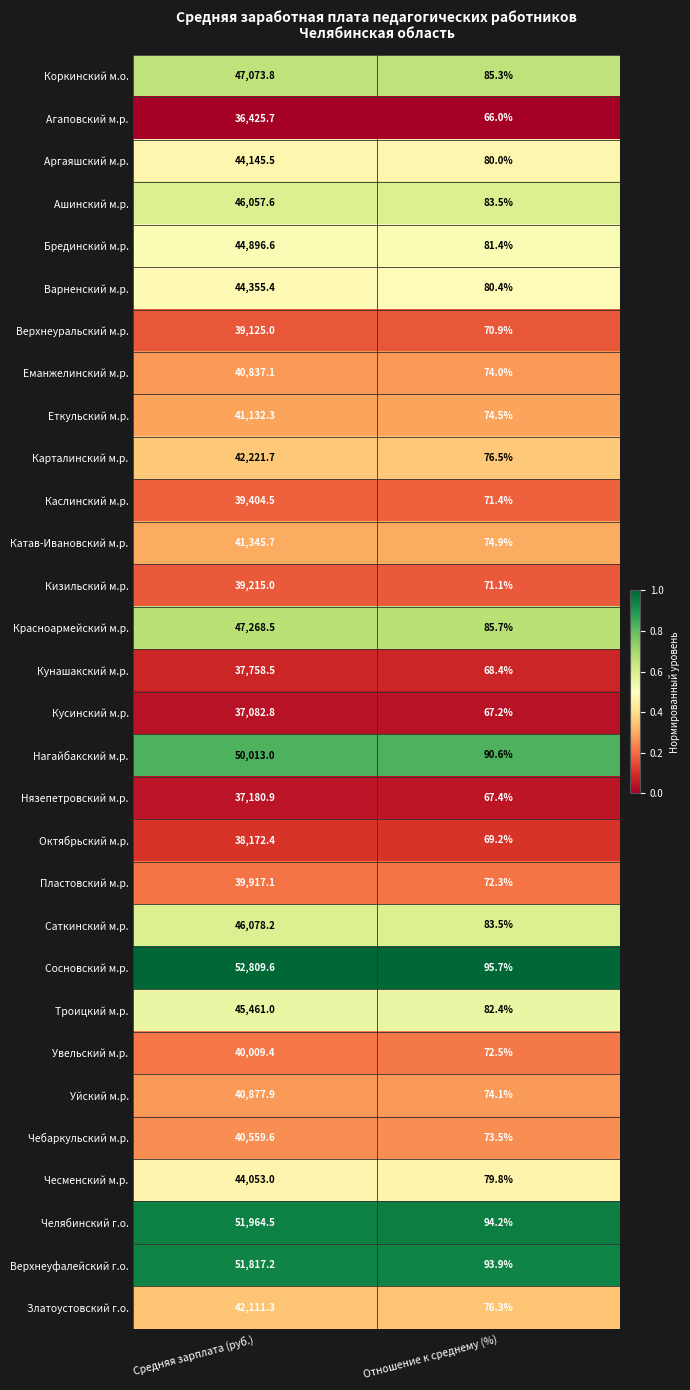

At which label does Аргаяшский м.р. first exceed 44145?

Средняя зарплата (руб.)